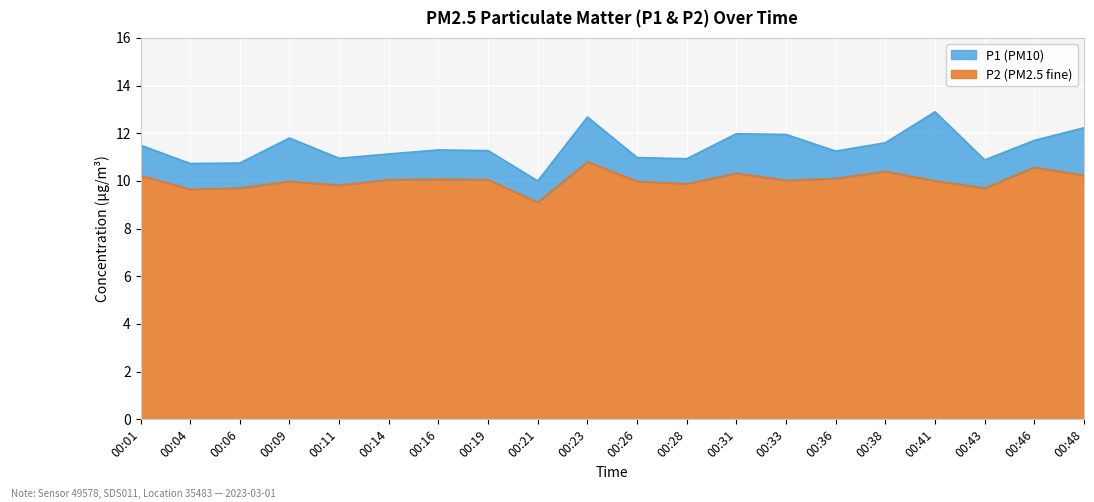

What are all the series names shown in the legend?

P1, P2